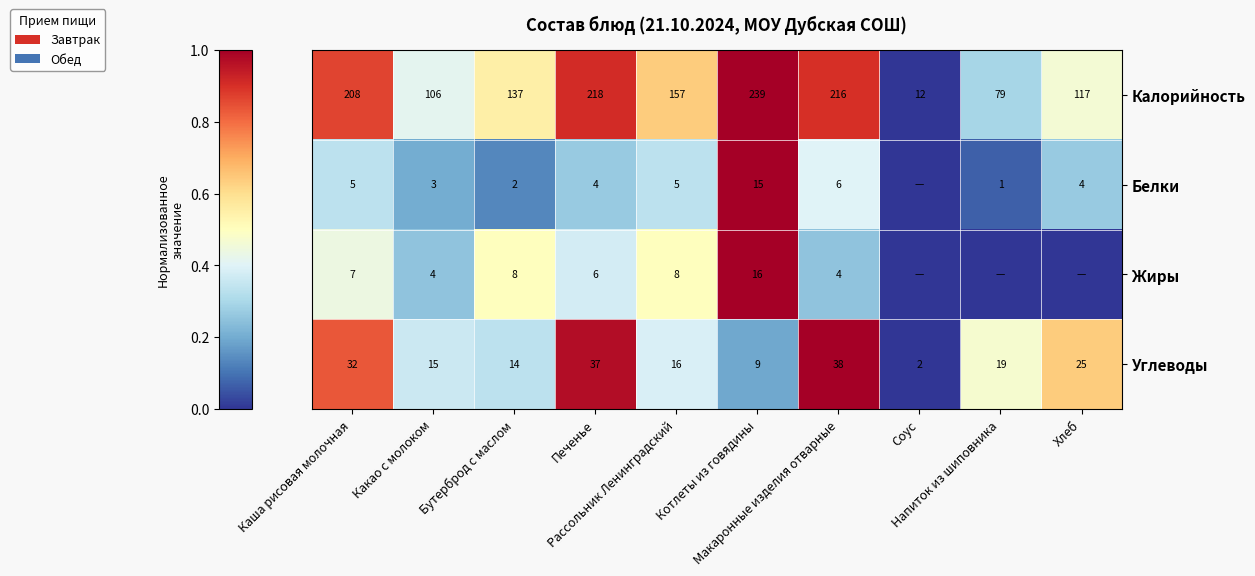

What is the difference between the maximum and minimum values in the Углеводы series?

36